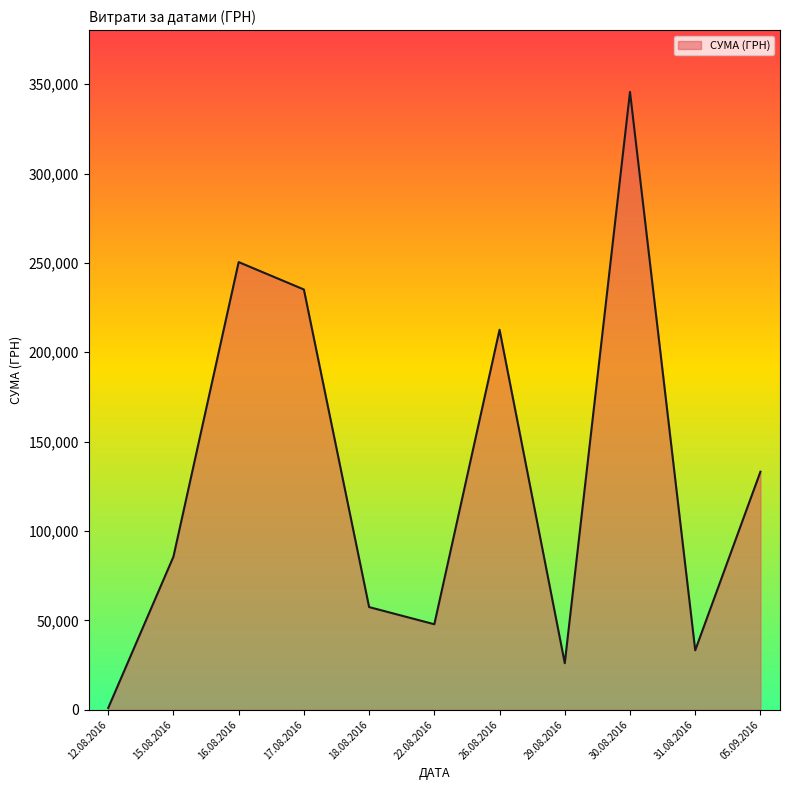

What is the change in value from 15.08.2016 to 22.08.2016?

-37819.2